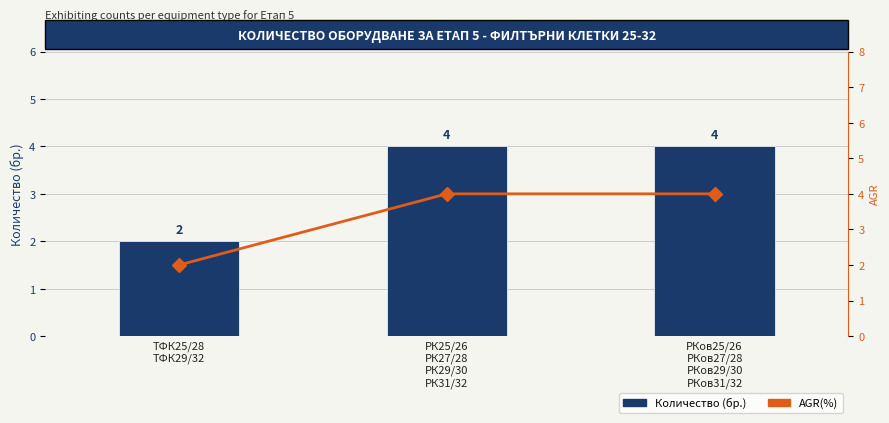

Is it true that Количество (бр.) equals 4 at РКов25/26
РКов27/28
РКов29/30
РКов31/32?

True